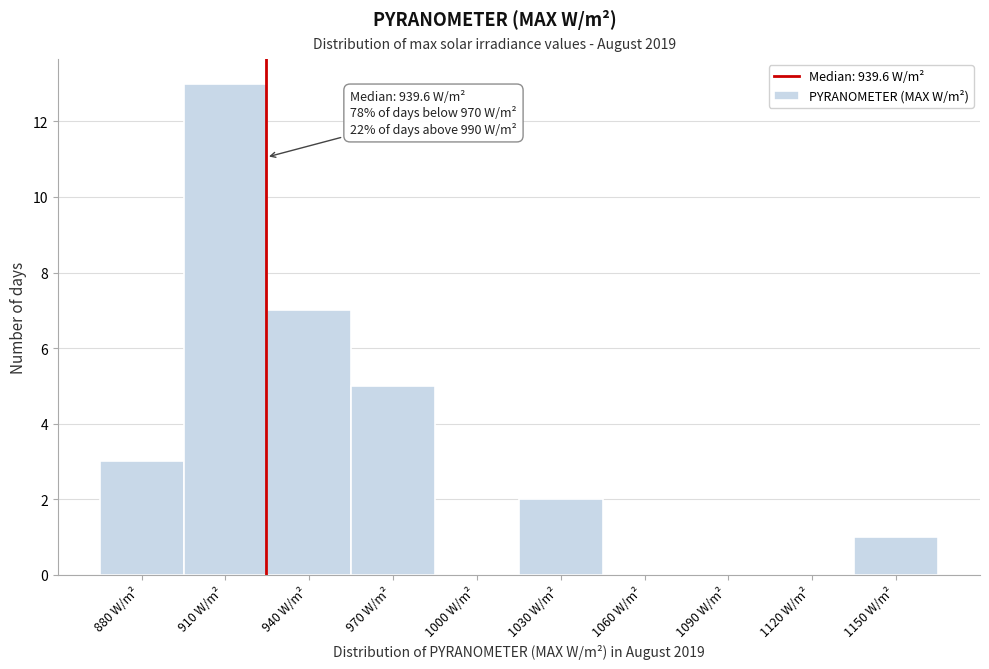

Reading left to right, list all the values displayed in this chart.

880 W/m²=3	910 W/m²=13	940 W/m²=7	970 W/m²=5	1000 W/m²=0	1030 W/m²=2	1060 W/m²=0	1090 W/m²=0	1120 W/m²=0	1150 W/m²=1